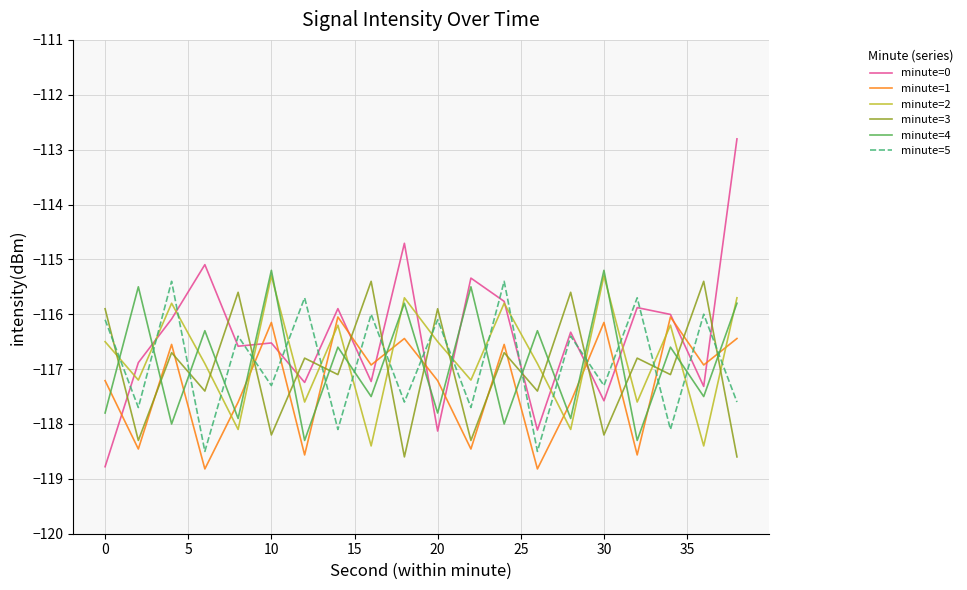

Which series has the largest total across all categories?

minute=0